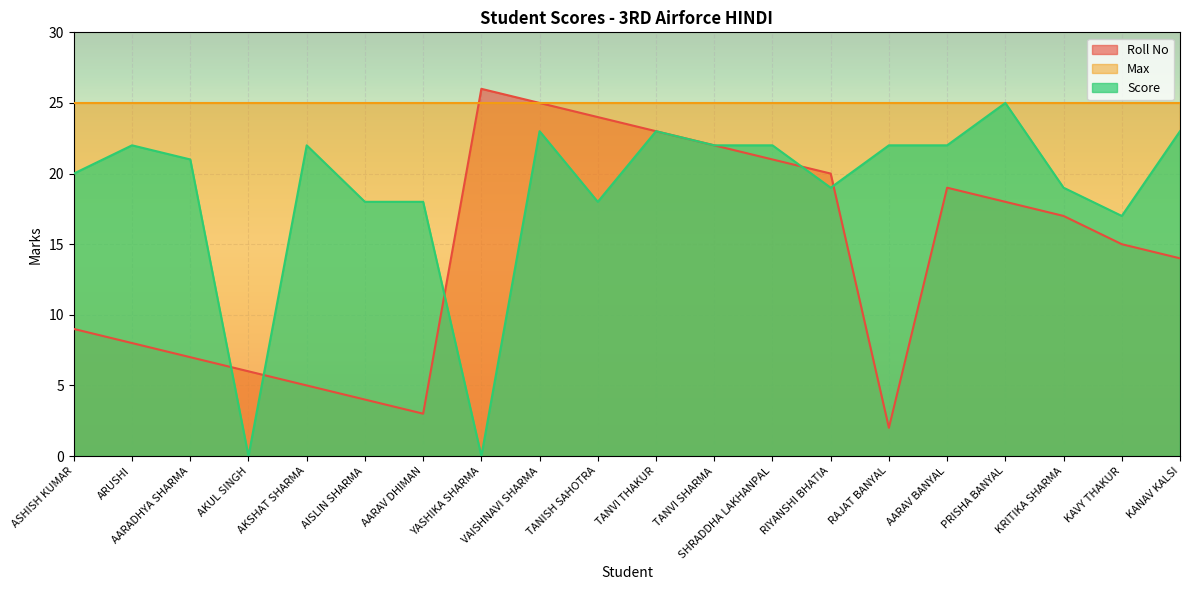

Which has a higher value, AISLIN SHARMA or TANVI THAKUR?

TANVI THAKUR